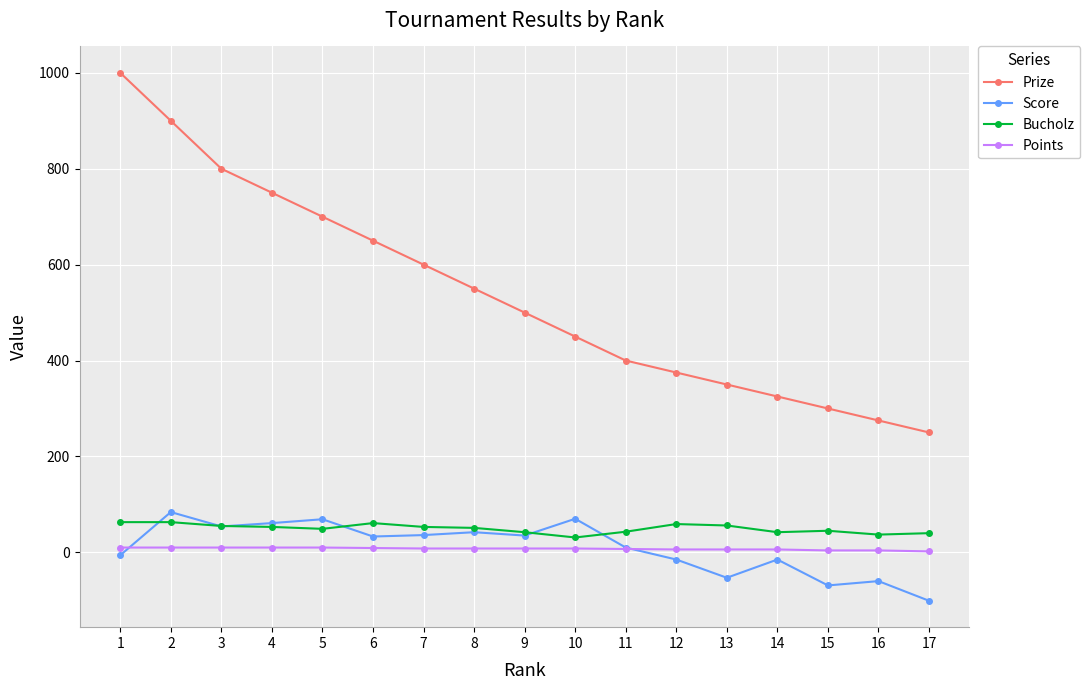

What is the sum of the Bucholz values at 16 and 4?

90